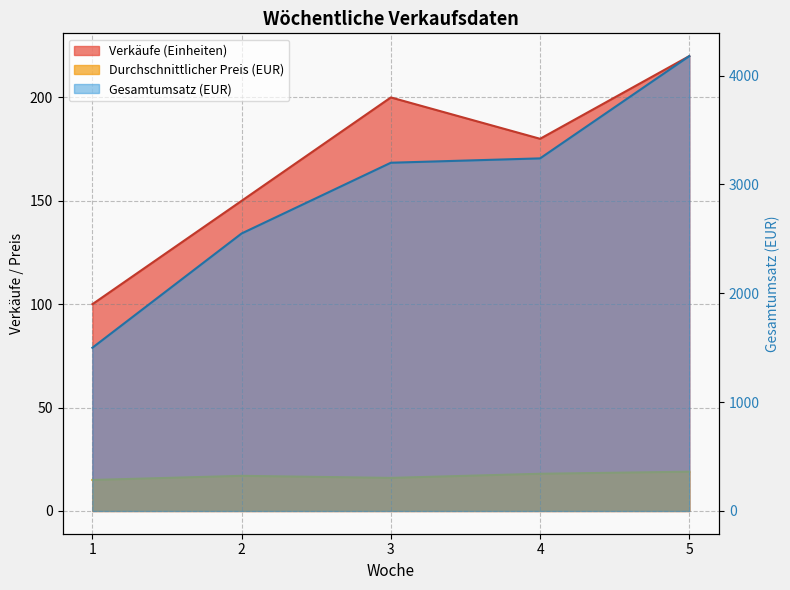

What is the value of the Verkäufe (Einheiten) point at the 1st from the left?

100